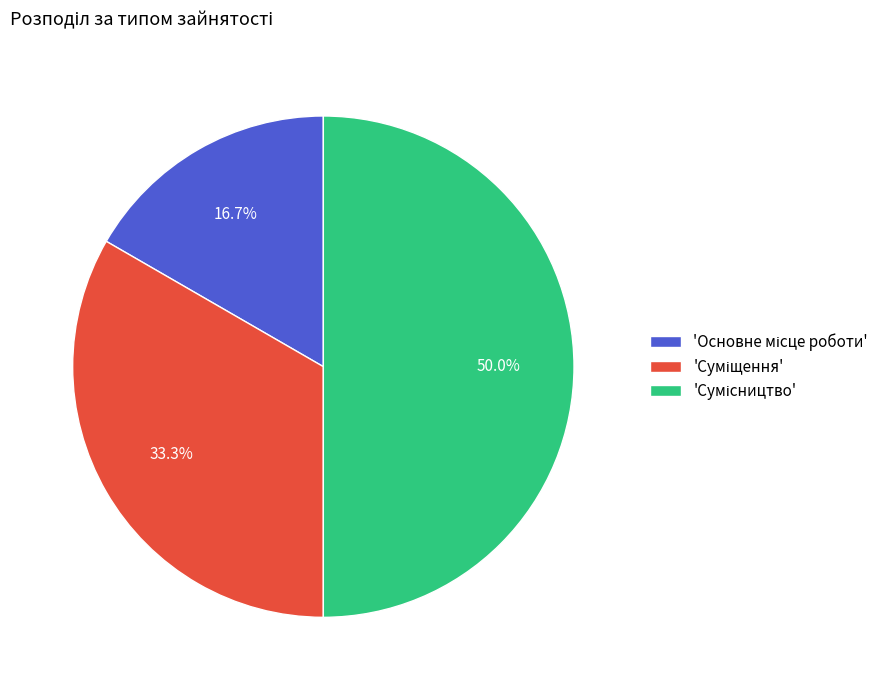

Which category has the smallest portion of the pie?

Основне місце роботи